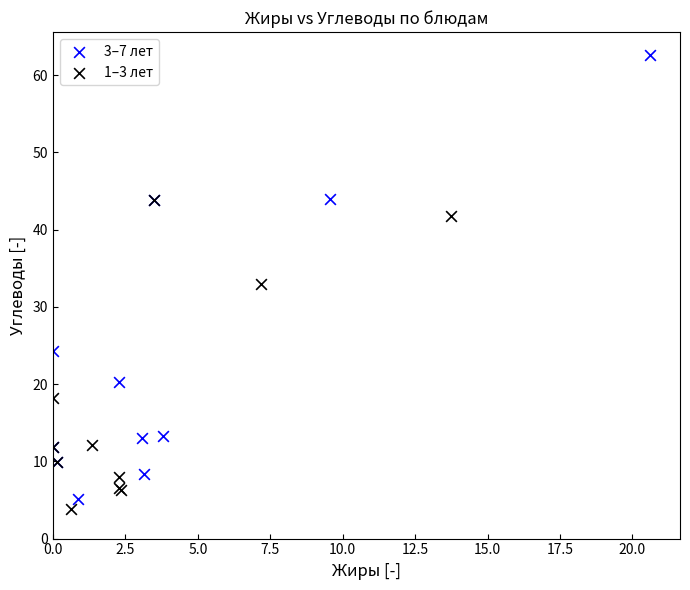

Which series has the widest spread of Y values?

3–7 лет